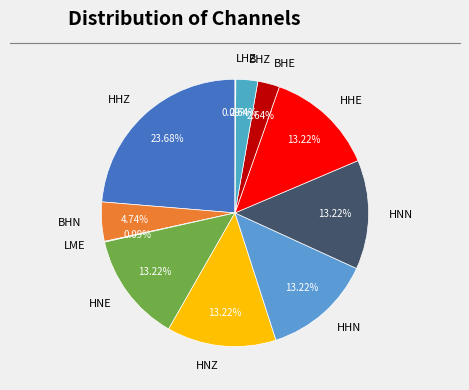

What is the total percentage of HHE and HNZ?

26.4%